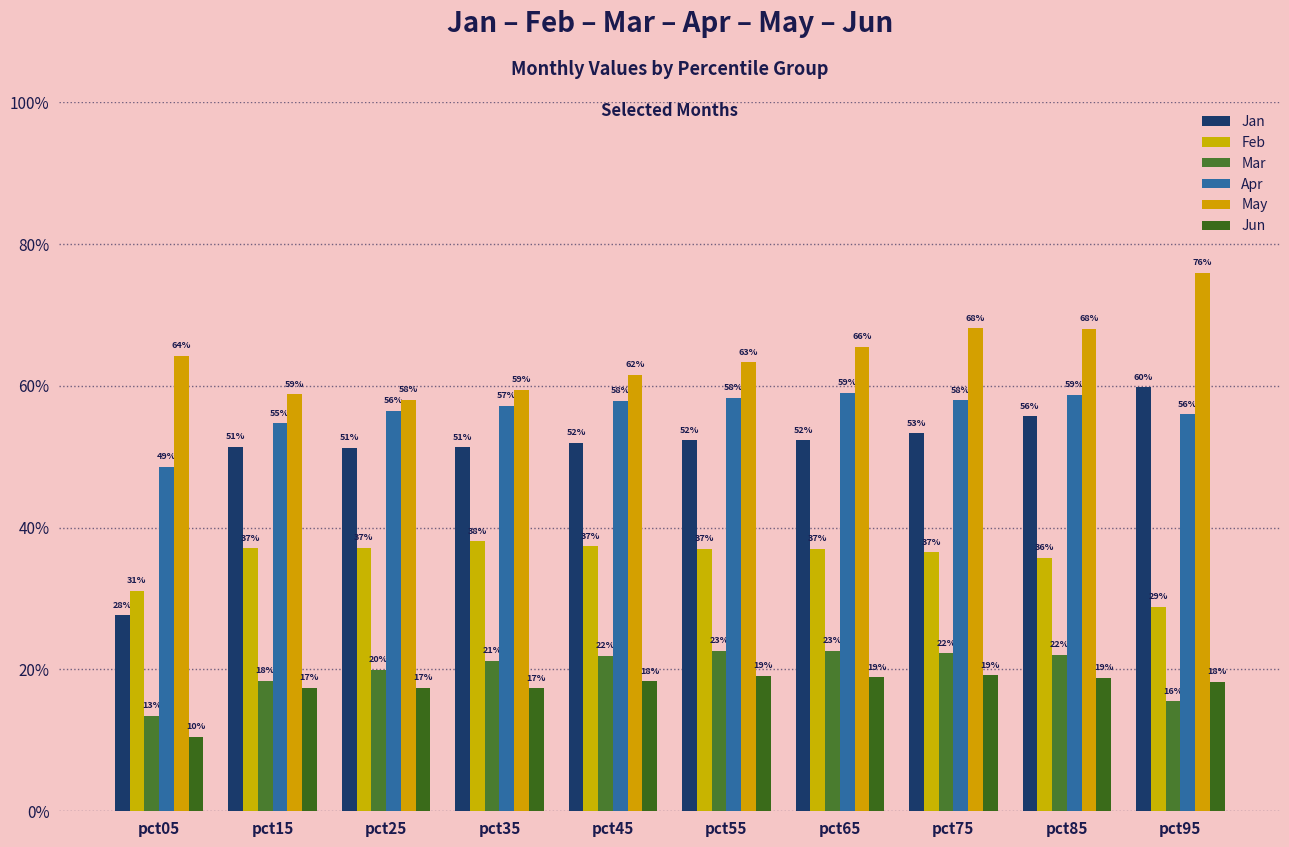

Are the bars grouped side by side (vs. stacked)?

Yes